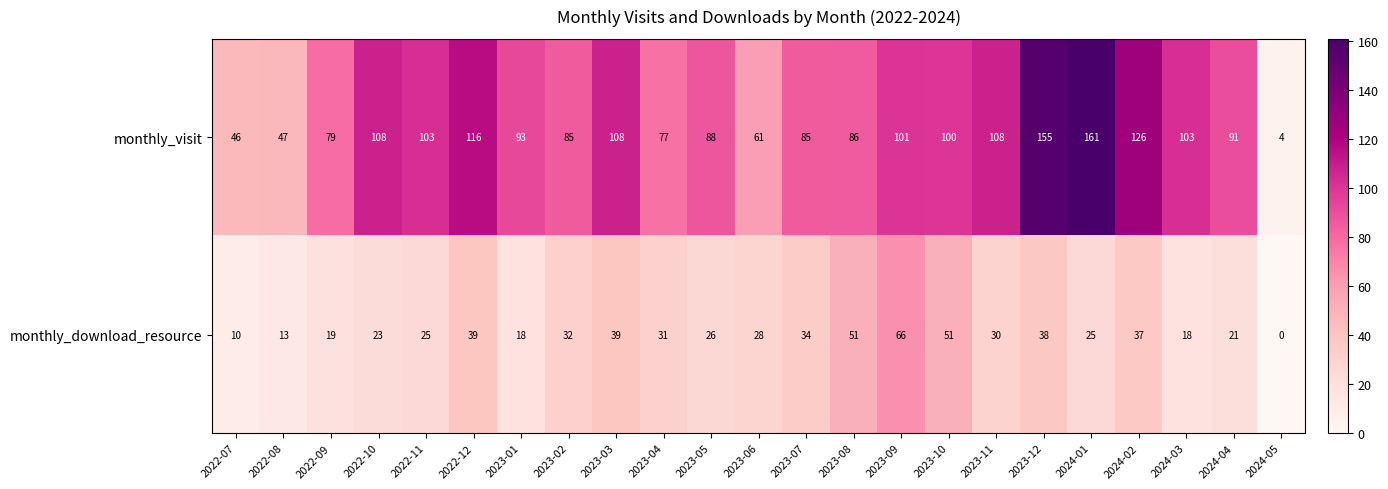

List the series in order of their peak value, lowest first.

monthly_download_resource, monthly_visit